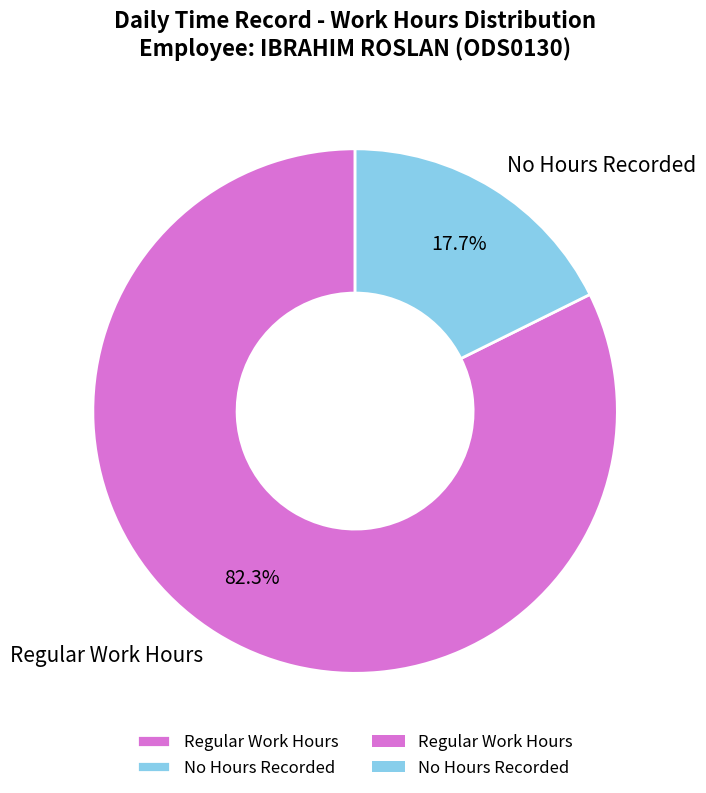

Rank the categories by value from highest to lowest.

Regular Work Hours, No Hours Recorded